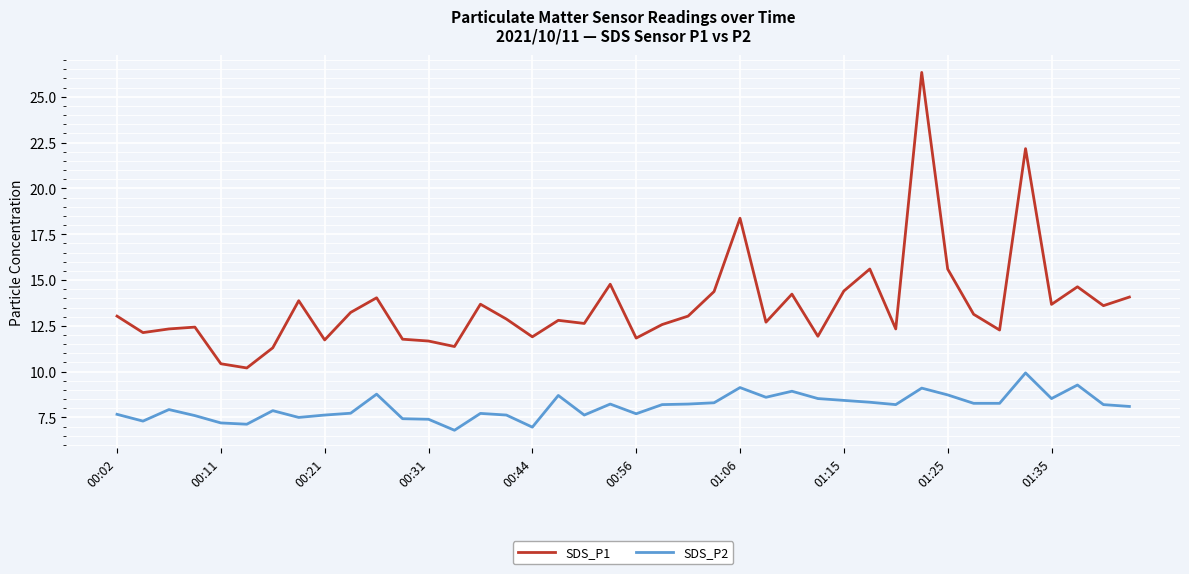

Which series has the largest total across all categories?

SDS_P1